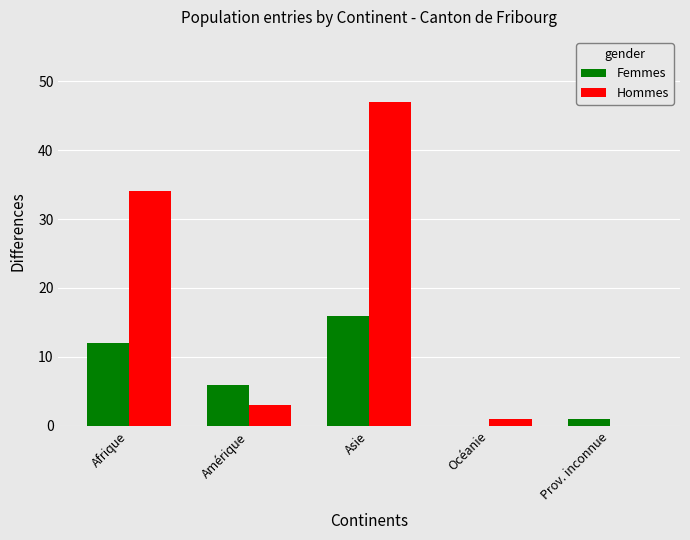

How many distinct data groups are displayed?

2